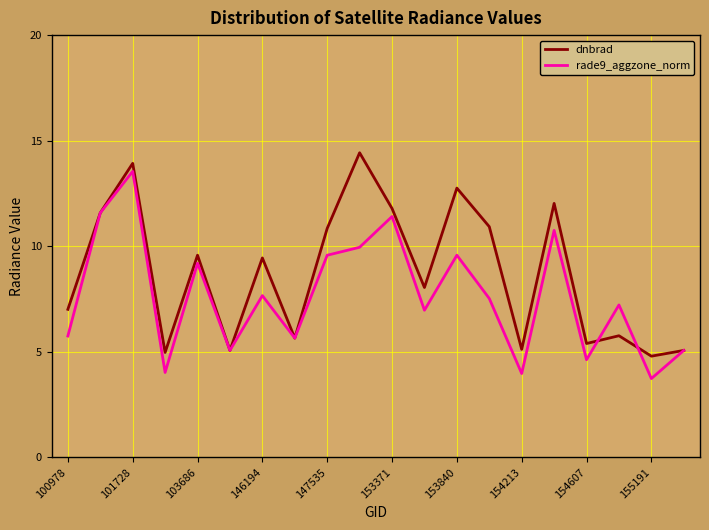

Which series has the largest total across all categories?

dnbrad